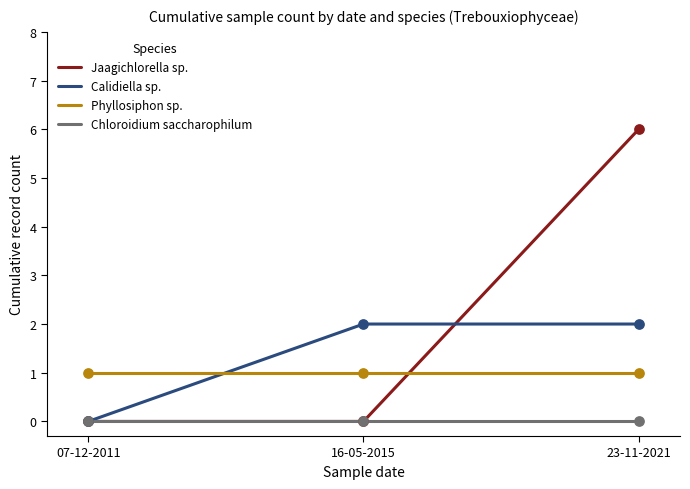

Between 16-05-2015 and 23-11-2021, which series saw the biggest shift?

Jaagichlorella sp.